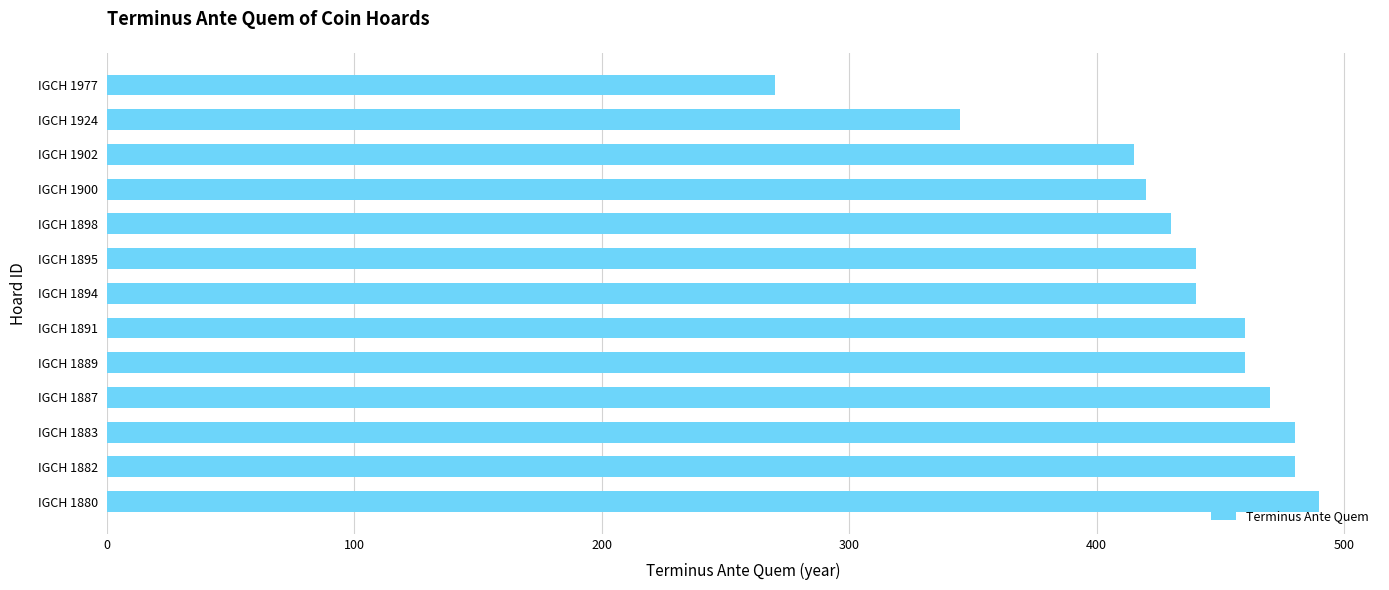

What is the smallest value displayed?

270